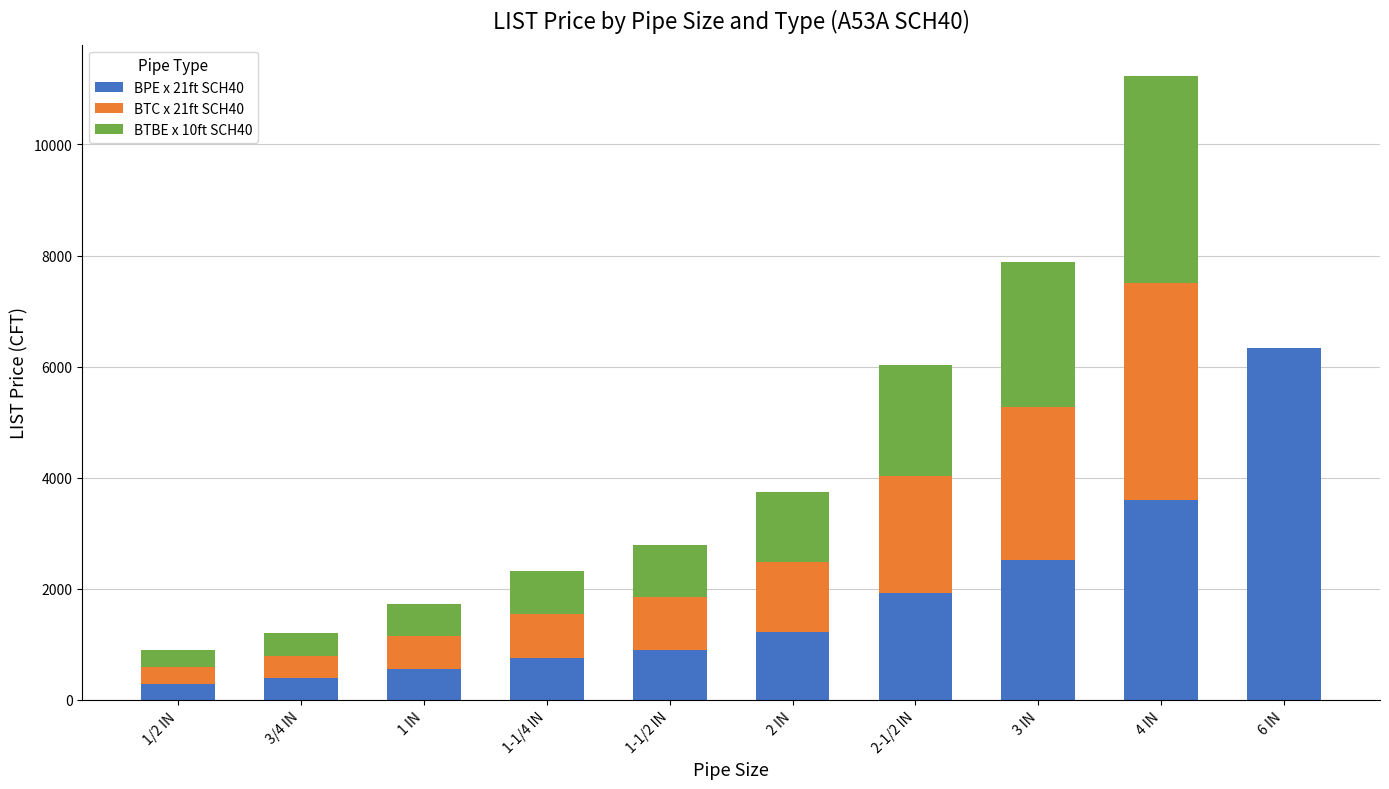

Reading left to right, transcribe the values for BPE x 21ft SCH40.

1/2 IN=292.8	3/4 IN=389.2	1 IN=560.0	1-1/4 IN=756.7	1-1/2 IN=906.7	2 IN=1220.0	2-1/2 IN=1933.3	3 IN=2526.7	4 IN=3600.0	6 IN=6330.0